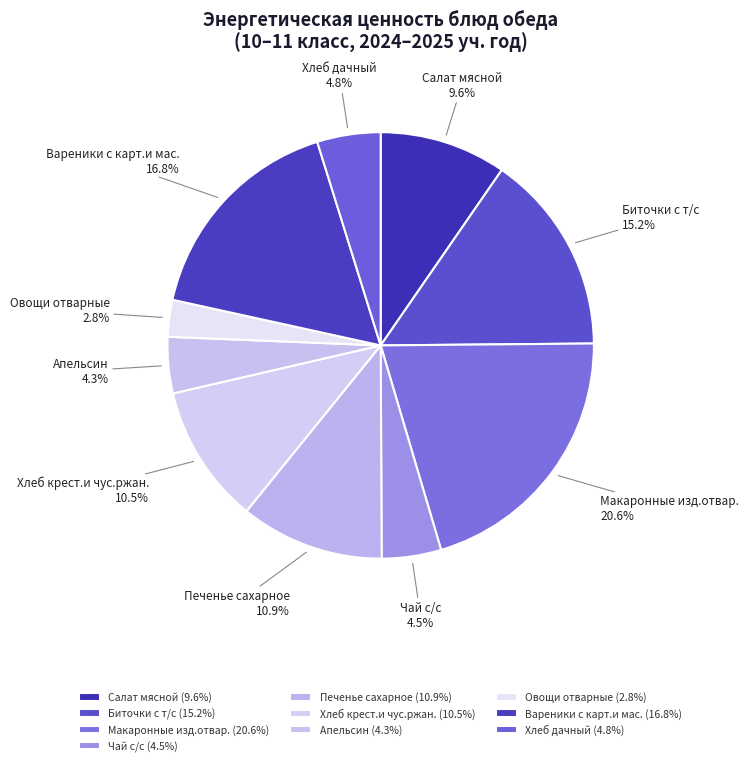

True or false: Хлеб дачный accounts for 5% of the total.

True